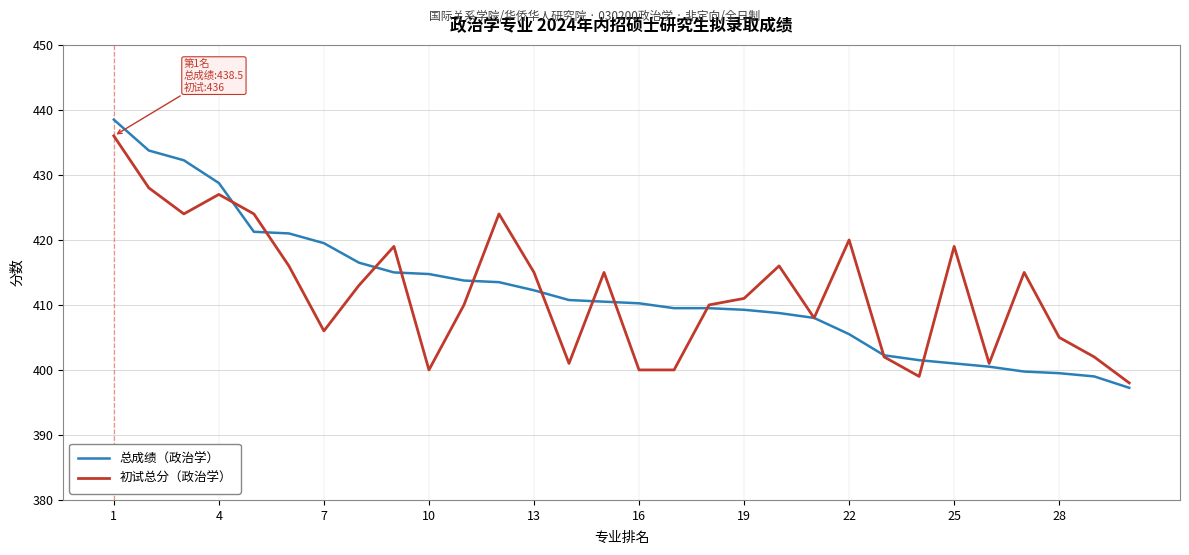

True or false: 初试总分（政治学） has more than 1 interior local peaks.

True